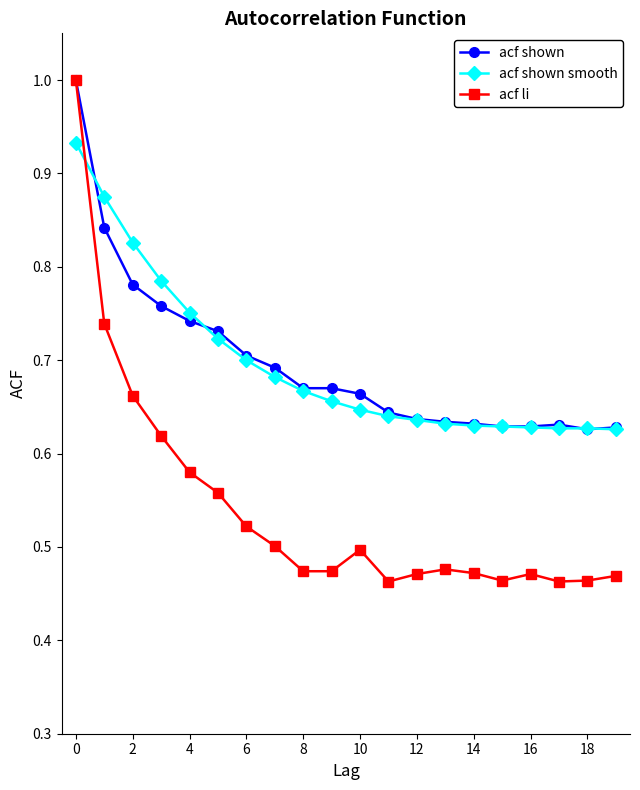

At how many categories does at least one series exceed 0?

20